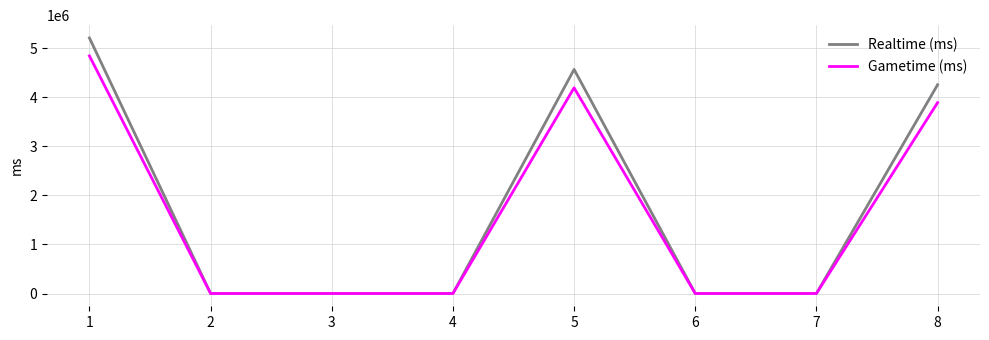

What is the difference between the maximum and minimum values in the Realtime (ms) series?

5205227